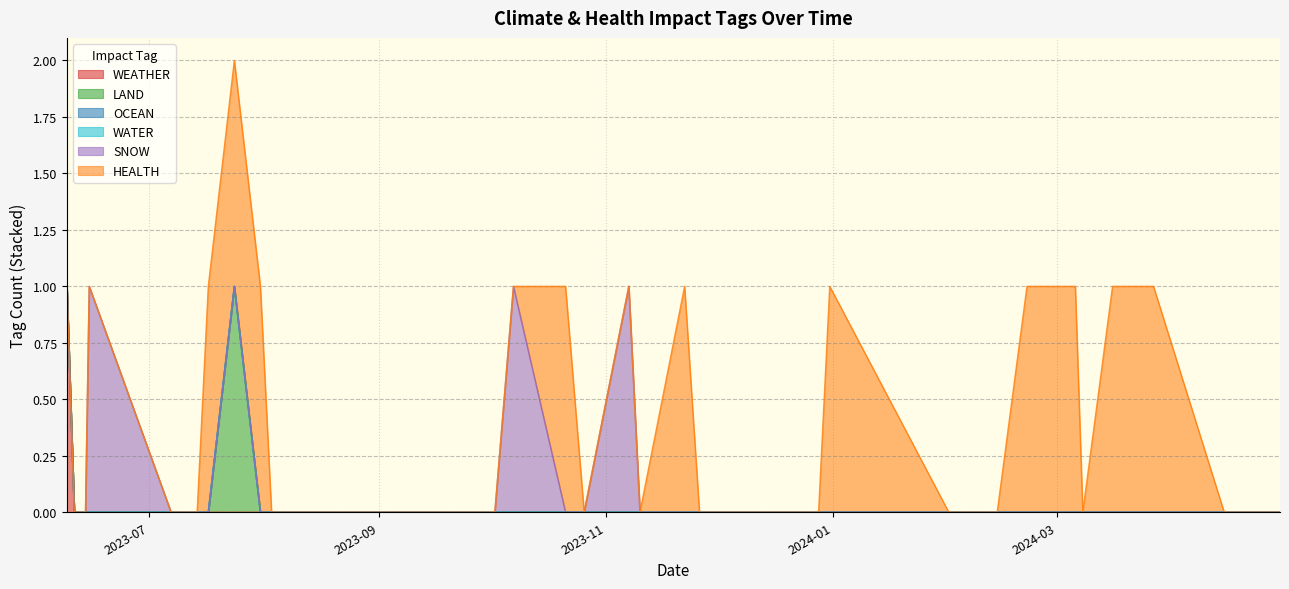

List the series in order of their peak value, highest first.

WEATHER, LAND, SNOW, HEALTH, OCEAN, WATER